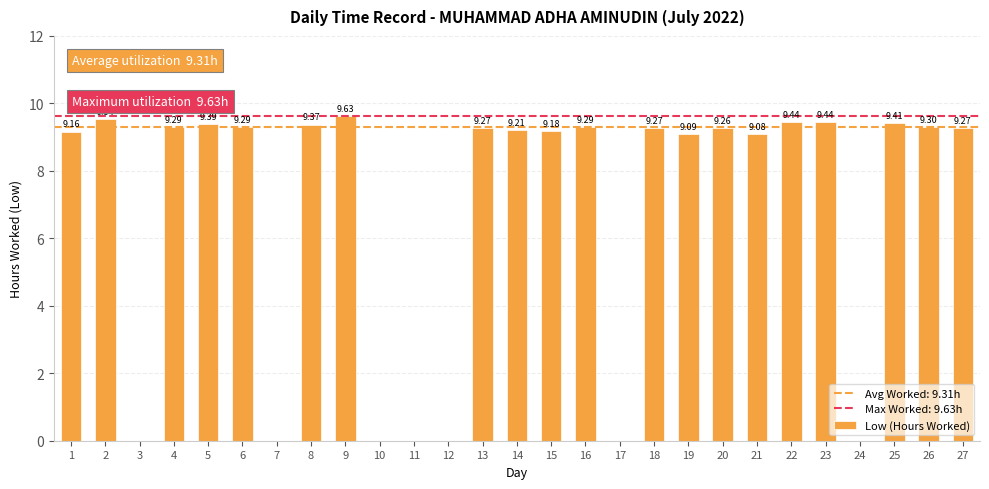

What is the sum of the values at 13 and 9?

18.9